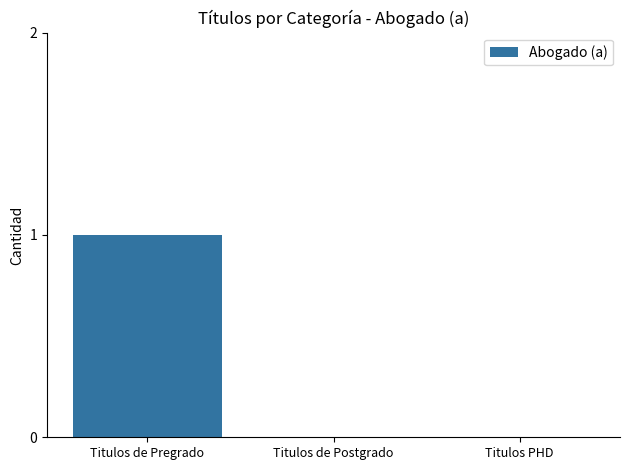

Is it true that the value at Titulos PHD is -1?

False